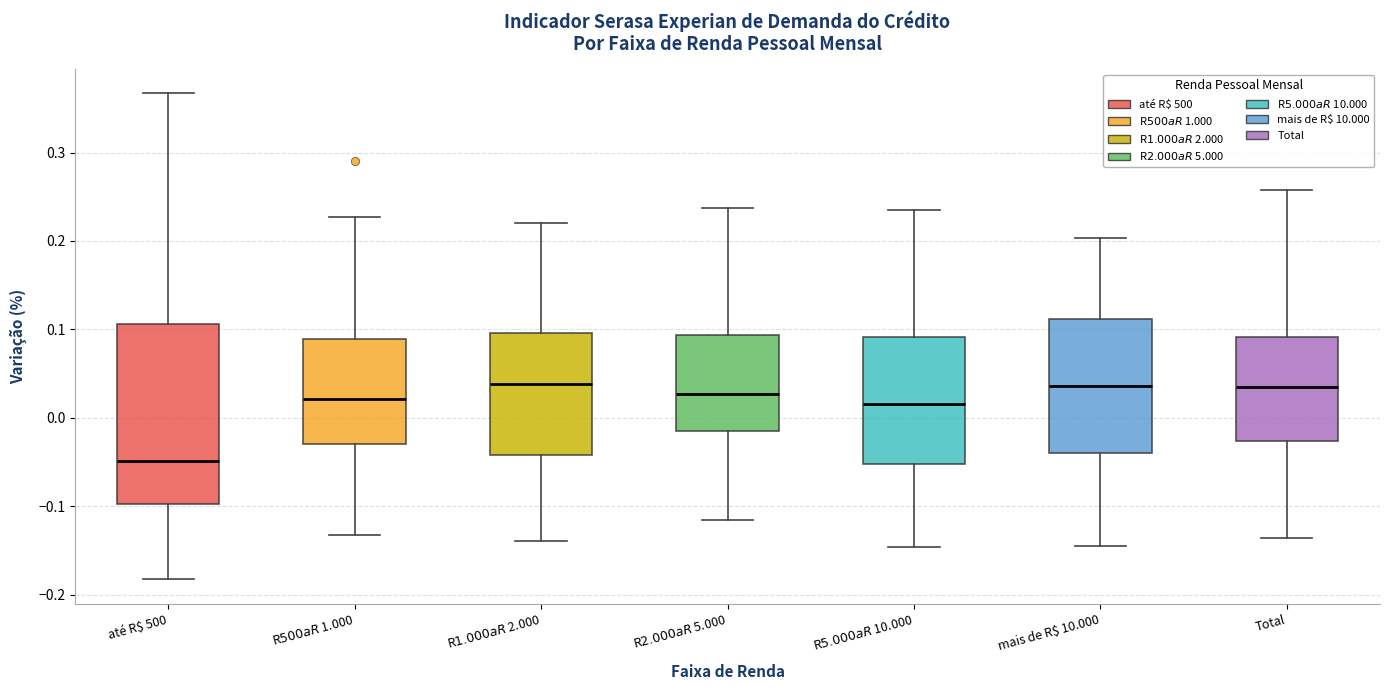

Where is the lower edge of the box for Total on the y-axis? The values are not printed on the chart, so give them approximately, as read against the axis.

-0.03